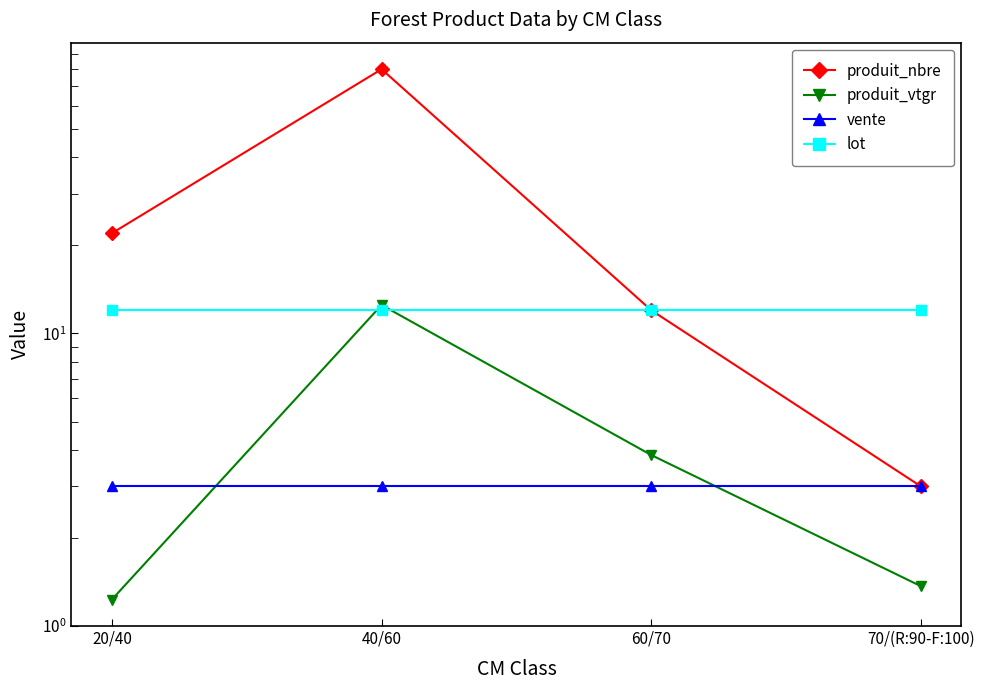

What is the sum of the lot values at 60/70 and 40/60?

24.0